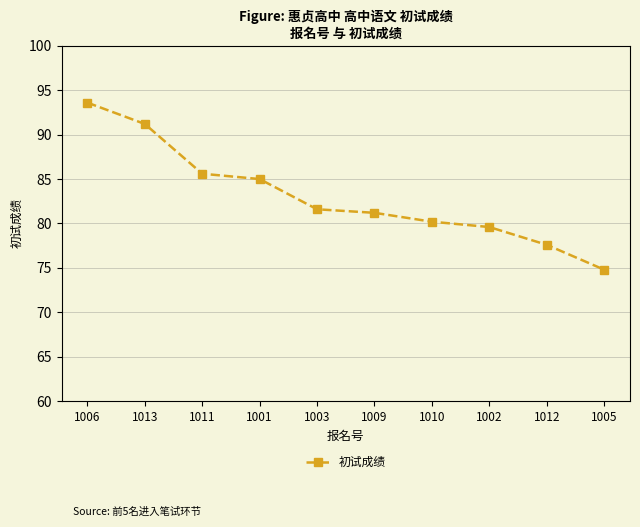

Rank the categories by value from highest to lowest.

1006, 1013, 1011, 1001, 1003, 1009, 1010, 1002, 1012, 1005